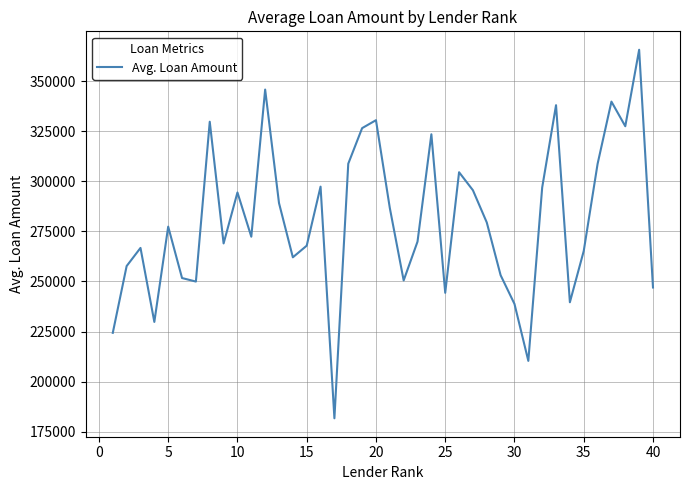

How many lines are shown in the chart?

1